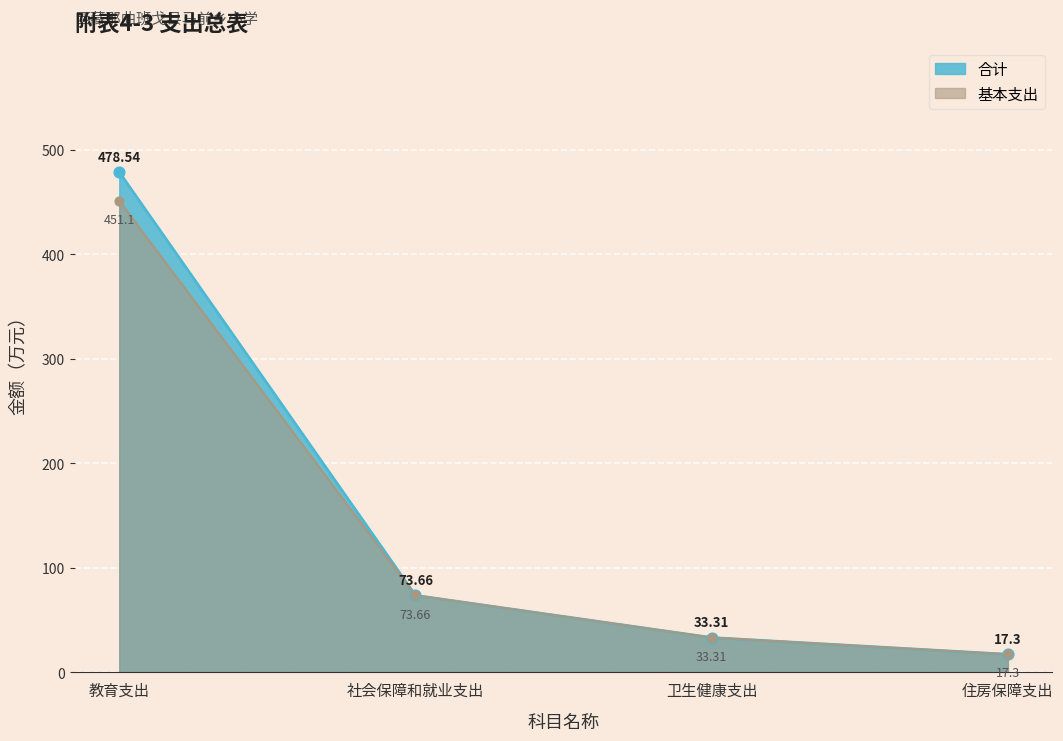

Is the value of 合计 at 社会保障和就业支出 greater than the value of 基本支出 at 卫生健康支出?

Yes